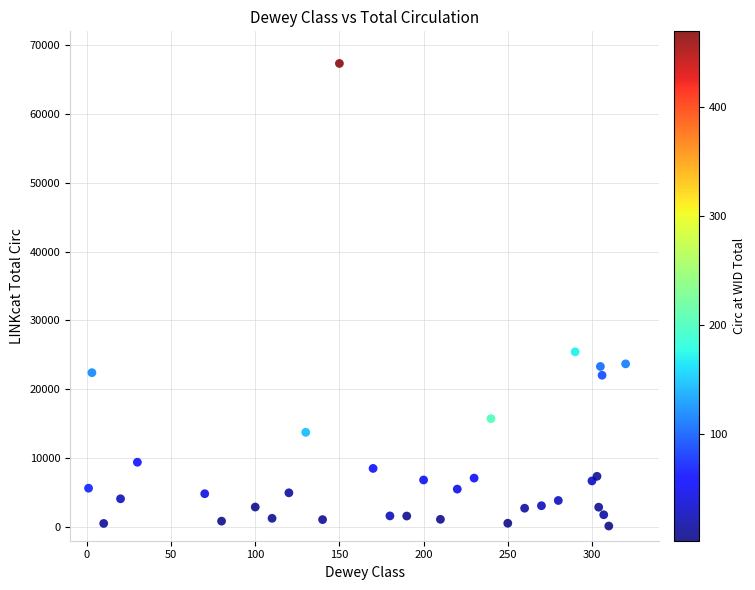

What Y value in the scatter plot is closest to 33735?

25445